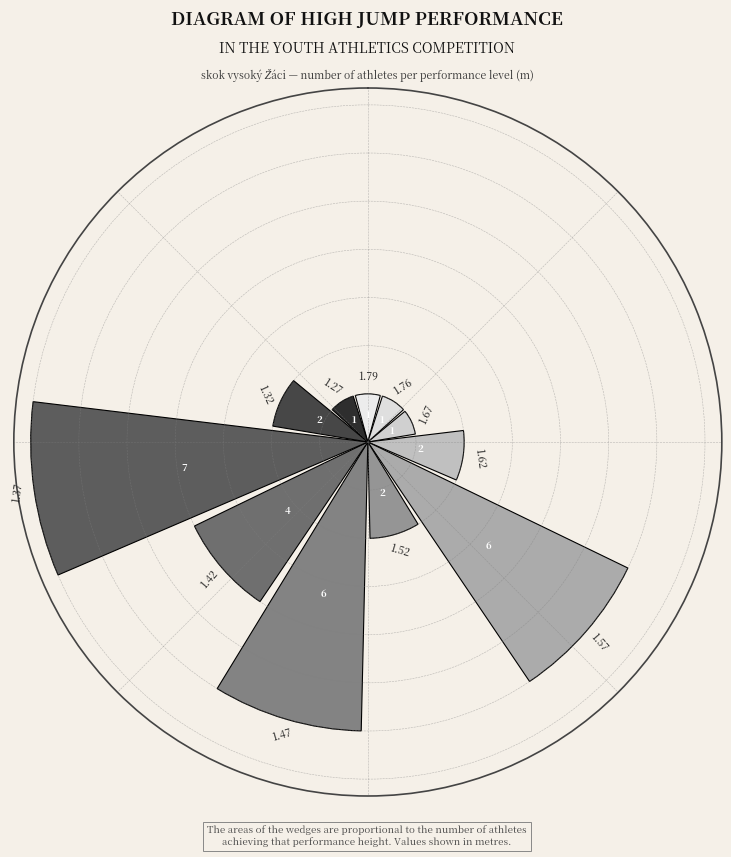

What is the difference between the maximum and minimum values?

6